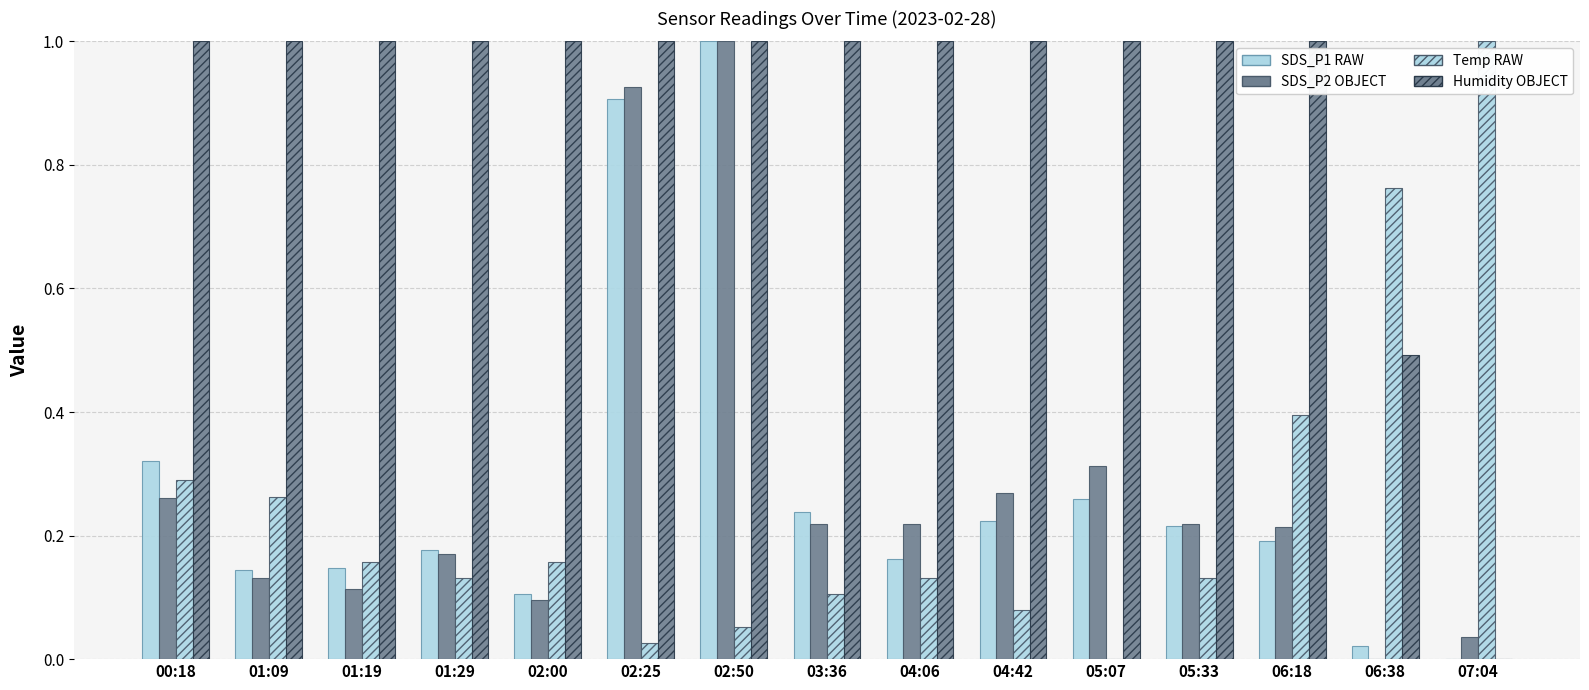

Are the bars horizontal?

No